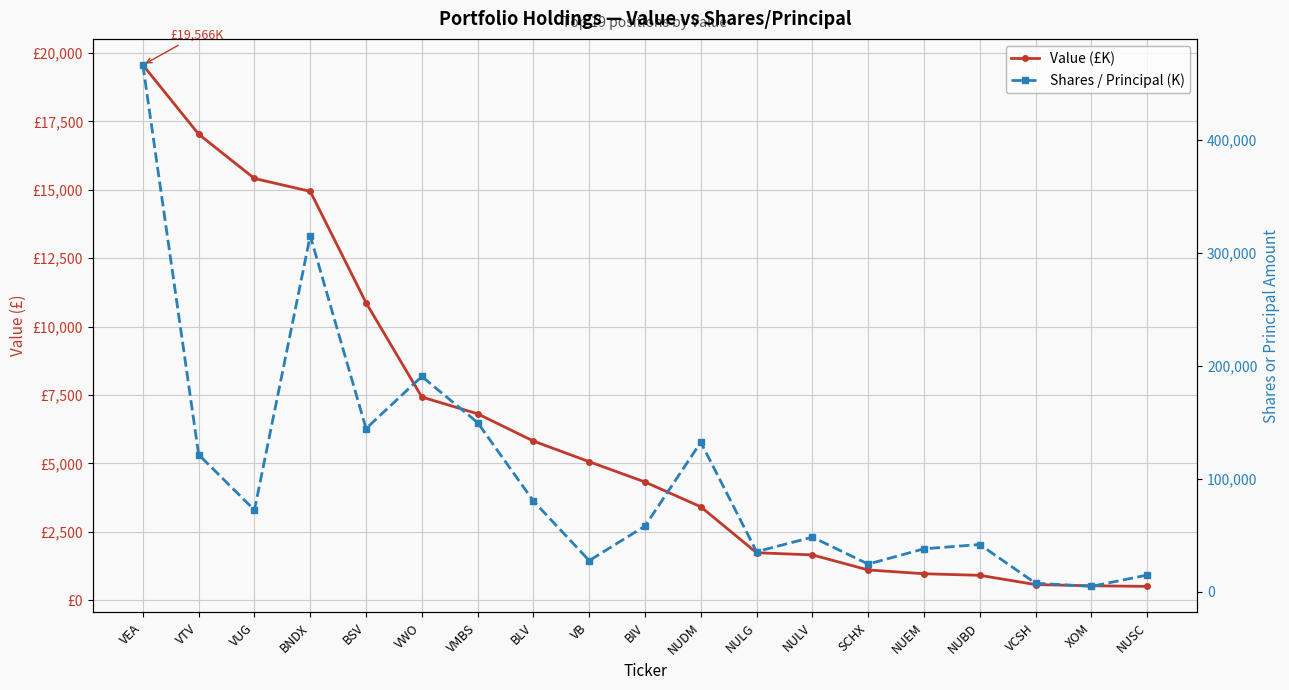

Read the Value (£K) value at NULG.

1735